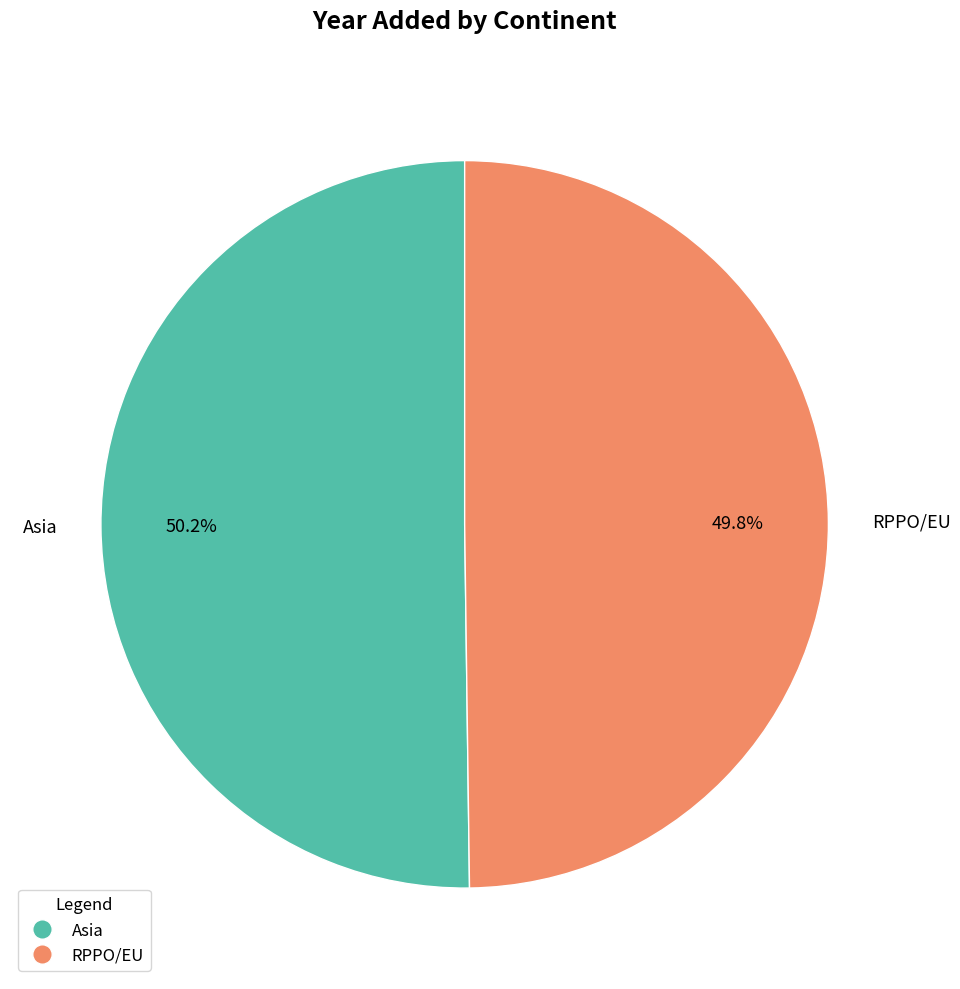

Is there a majority slice in this chart?

Yes